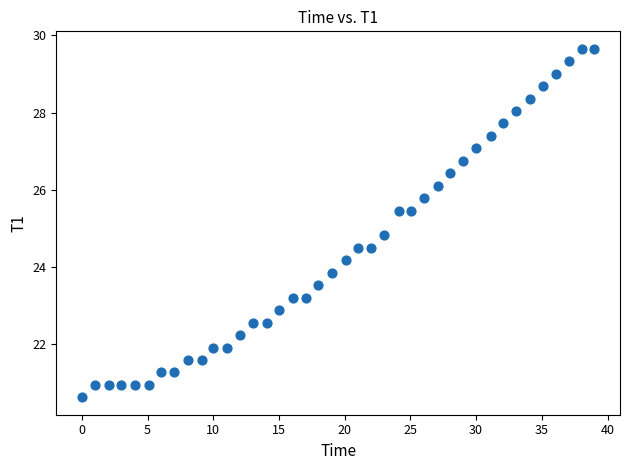

What Y value in the scatter plot is closest to 25?

24.8